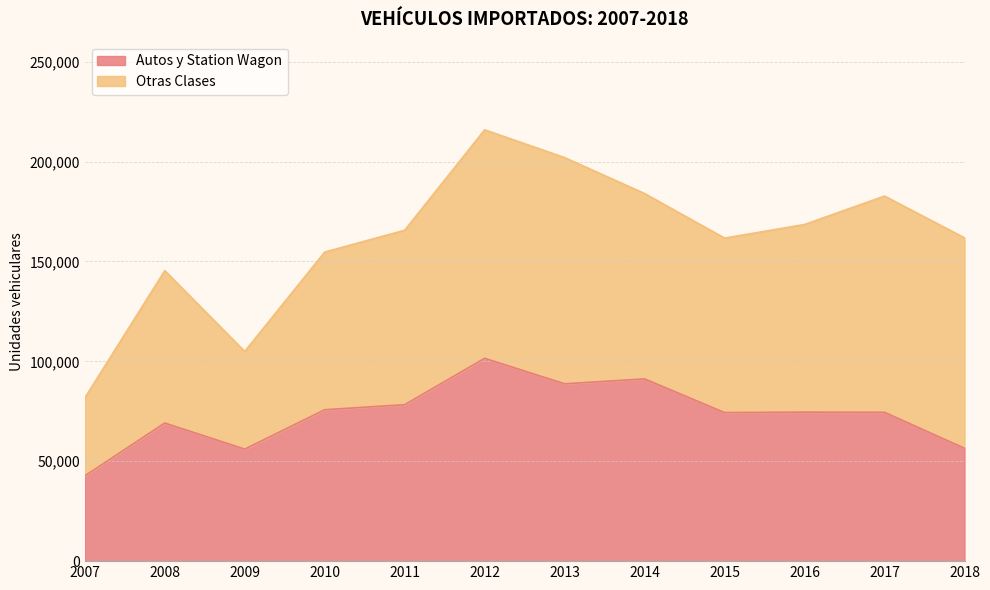

At which label is the value closest to 72094?

2015